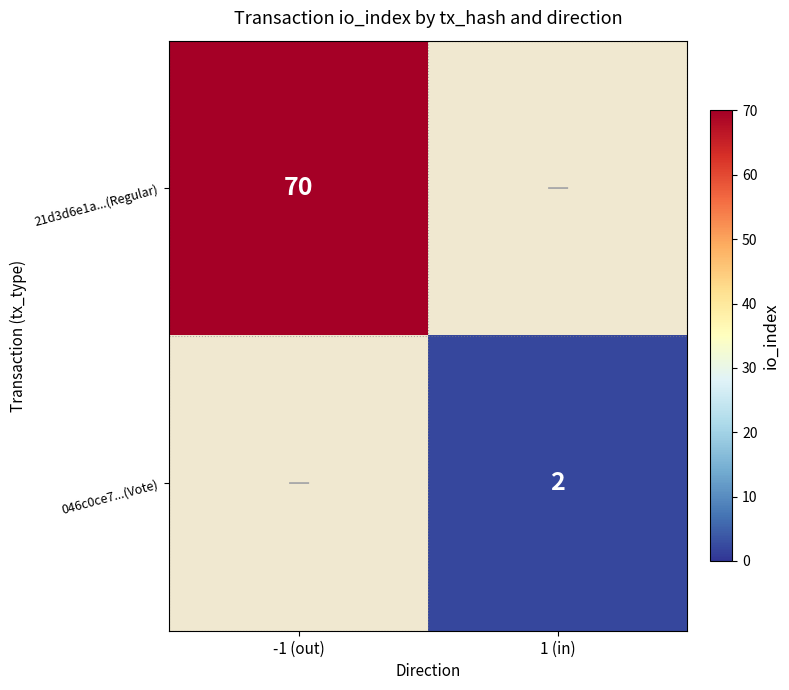

True or false: 21d3d6e1a...(Regular) has a value of 70 at -1 (out).

True